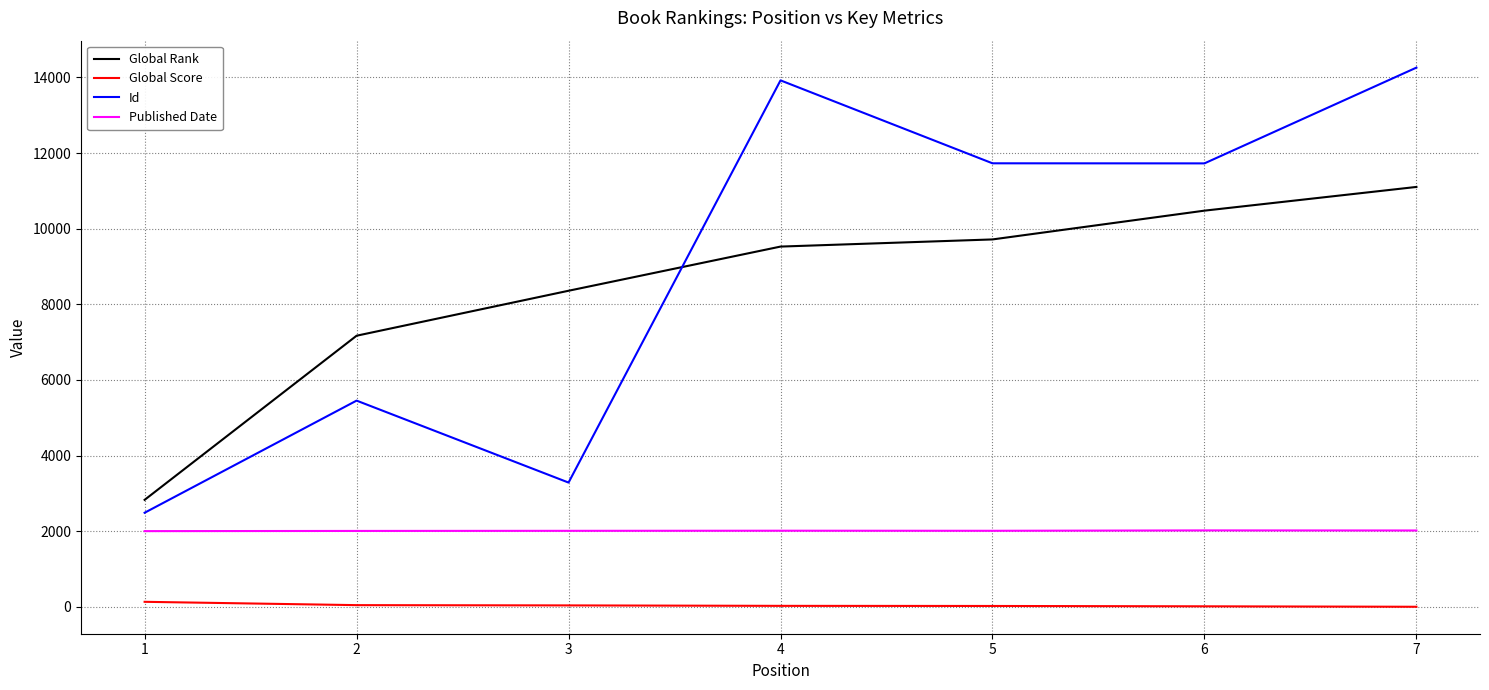

The value of Published Date at 3 is 2010. True or false?

True